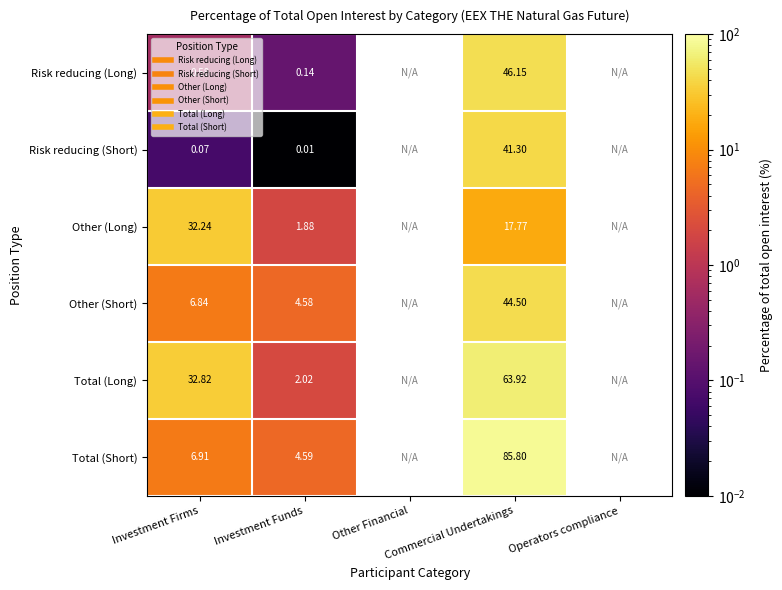

How many values in the Other (Long) series are below 17?

1